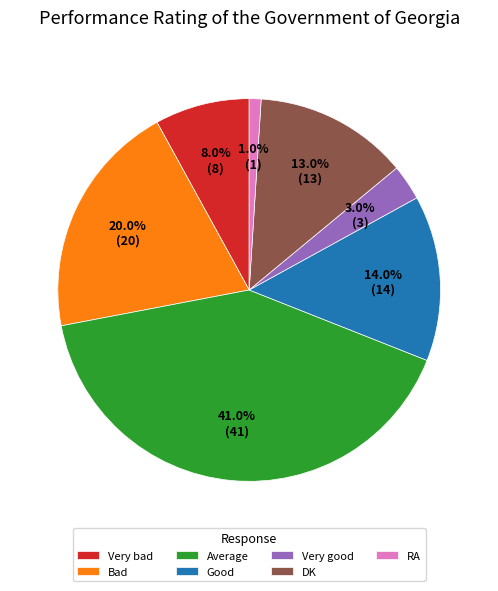

Does Good represent more than half of the total?

No